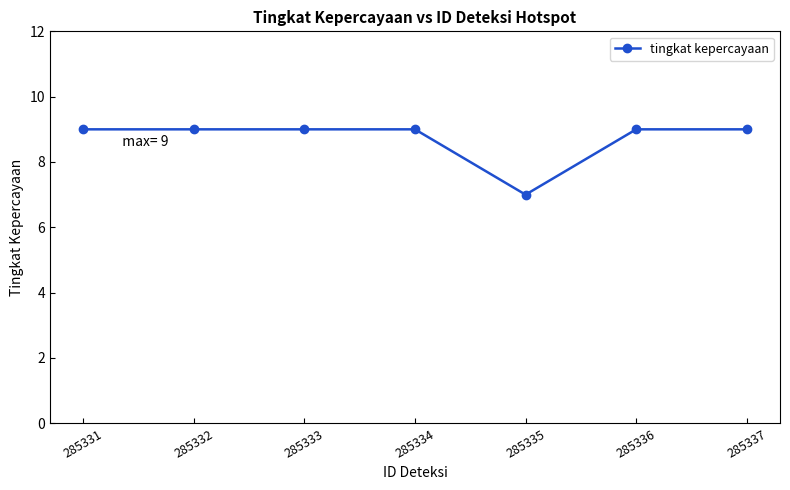

Does the chart have visible grid lines?

No